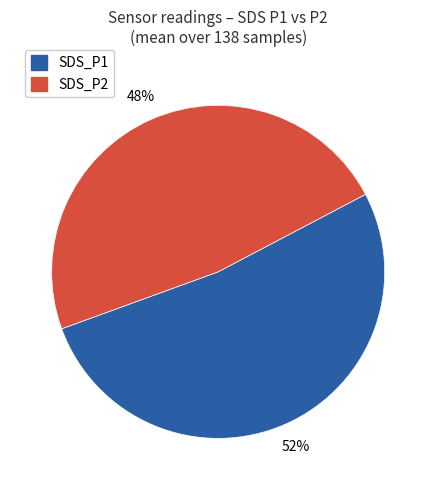

To the nearest percent, what portion does SDS_P2 represent?

48%